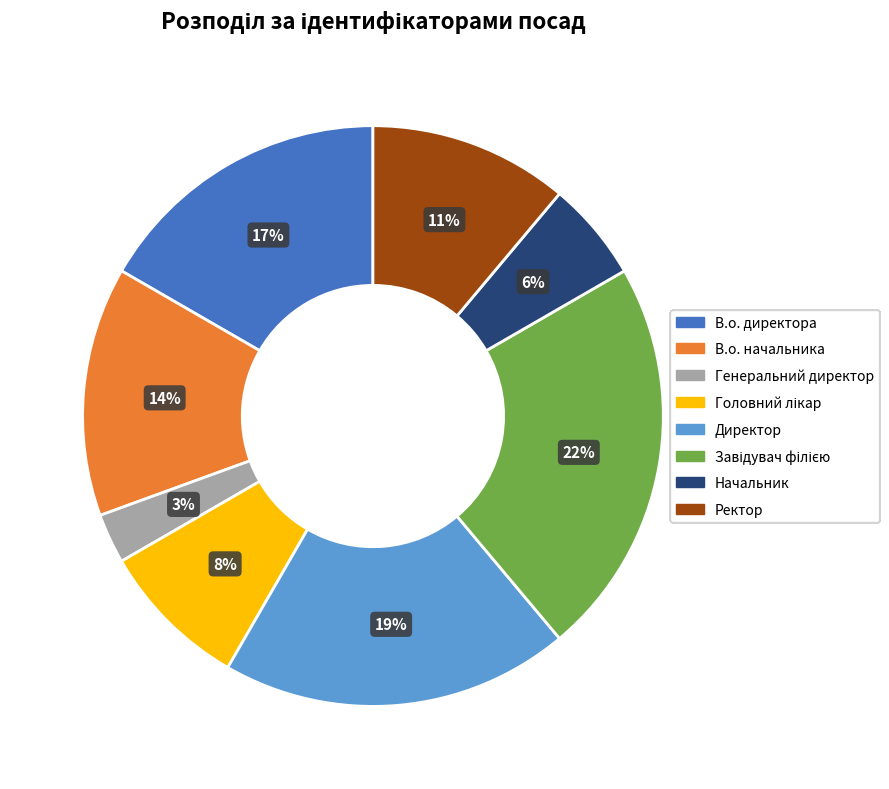

Count the number of slices in the pie.

8